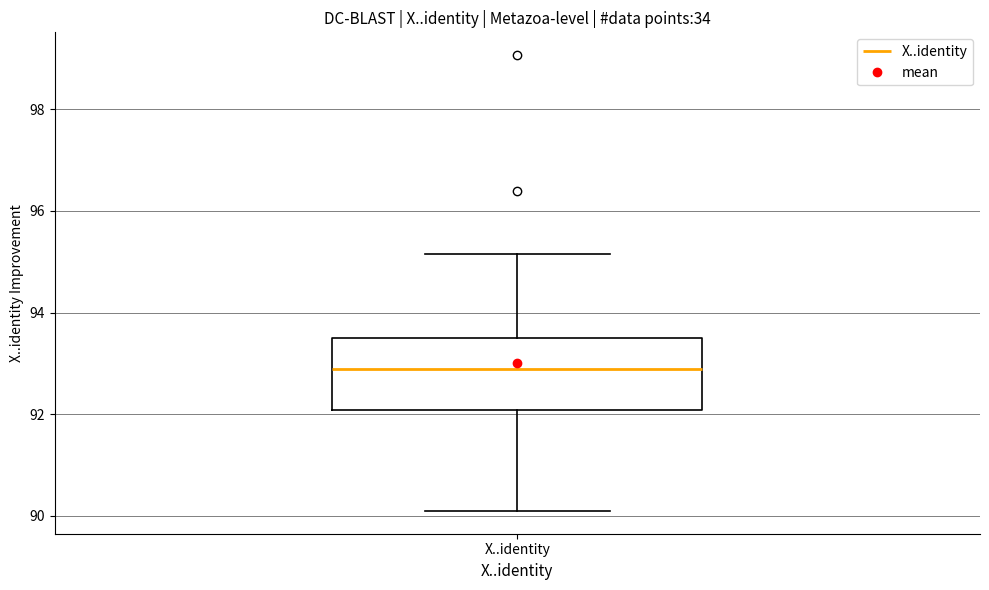

Transcribe this box plot: give where the median line is, the range the box spans, and where the two whiskers end, as read against the y-axis. The values are not printed on the chart, so give them approximately, as read against the axis.

median 92.8, box 92.0 to 93.6, whiskers 90.0 to 95.2